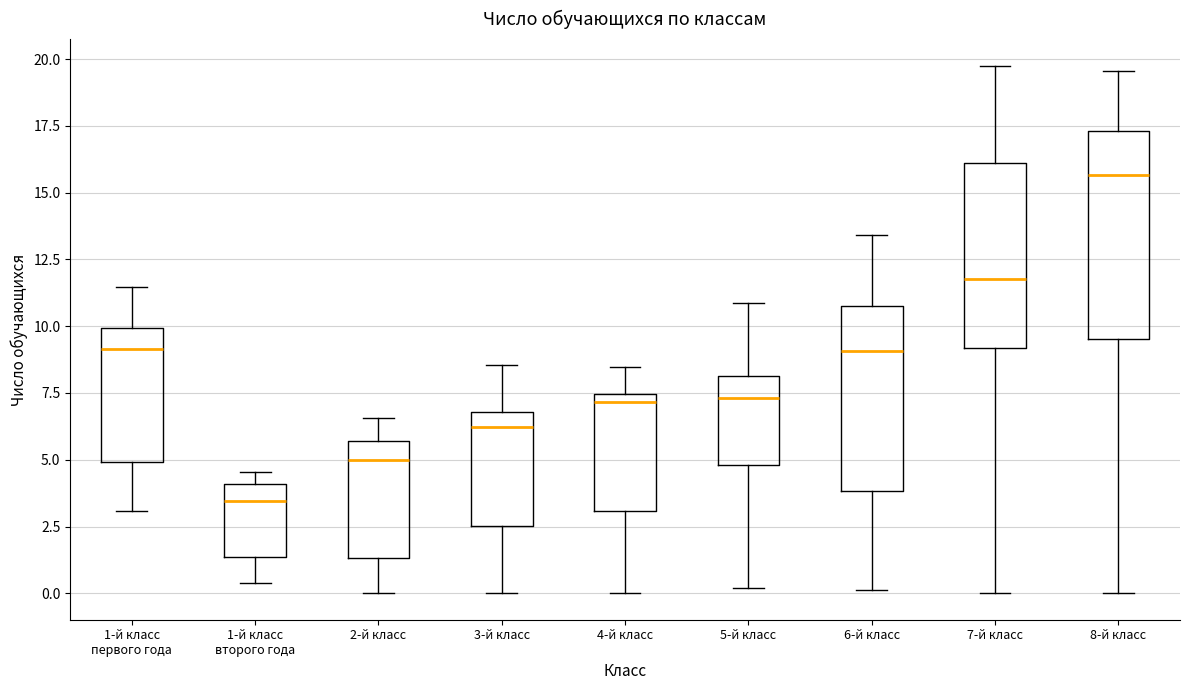

Reading left to right, transcribe this box plot: for each box, give where its median line is, the range the box spans, and where its two whiskers end, as read against the y-axis. The values are not printed on the chart, so give them approximately, as read against the axis.

1-й класс первого года: median 9.0, box 5.0 to 10.0, whiskers 3.0 to 11.5
1-й класс второго года: median 3.5, box 1.5 to 4.0, whiskers 0.5 to 4.5
2-й класс: median 5.0, box 1.5 to 5.5, whiskers 0.0 to 6.5
3-й класс: median 6.0, box 2.5 to 7.0, whiskers 0.0 to 8.5
4-й класс: median 7.0, box 3.0 to 7.5, whiskers 0.0 to 8.5
5-й класс: median 7.5, box 5.0 to 8.0, whiskers 0.0 to 11.0
6-й класс: median 9.0, box 4.0 to 10.5, whiskers 0.0 to 13.5
7-й класс: median 11.5, box 9.0 to 16.0, whiskers 0.0 to 20.0
8-й класс: median 15.5, box 9.5 to 17.5, whiskers 0.0 to 19.5